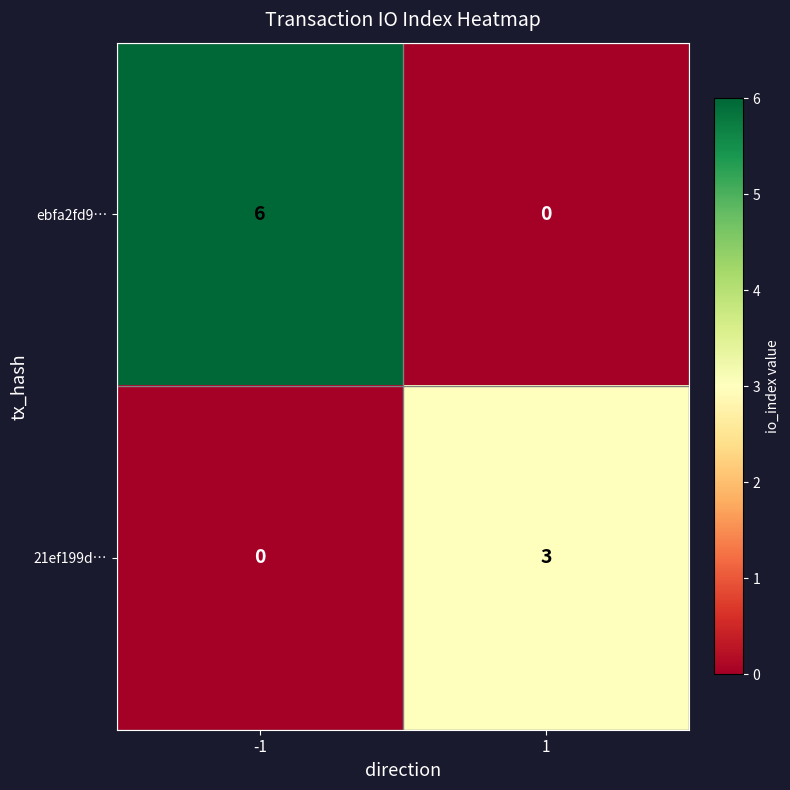

List the series in order of their overall mean, lowest first.

21ef199d…, ebfa2fd9…